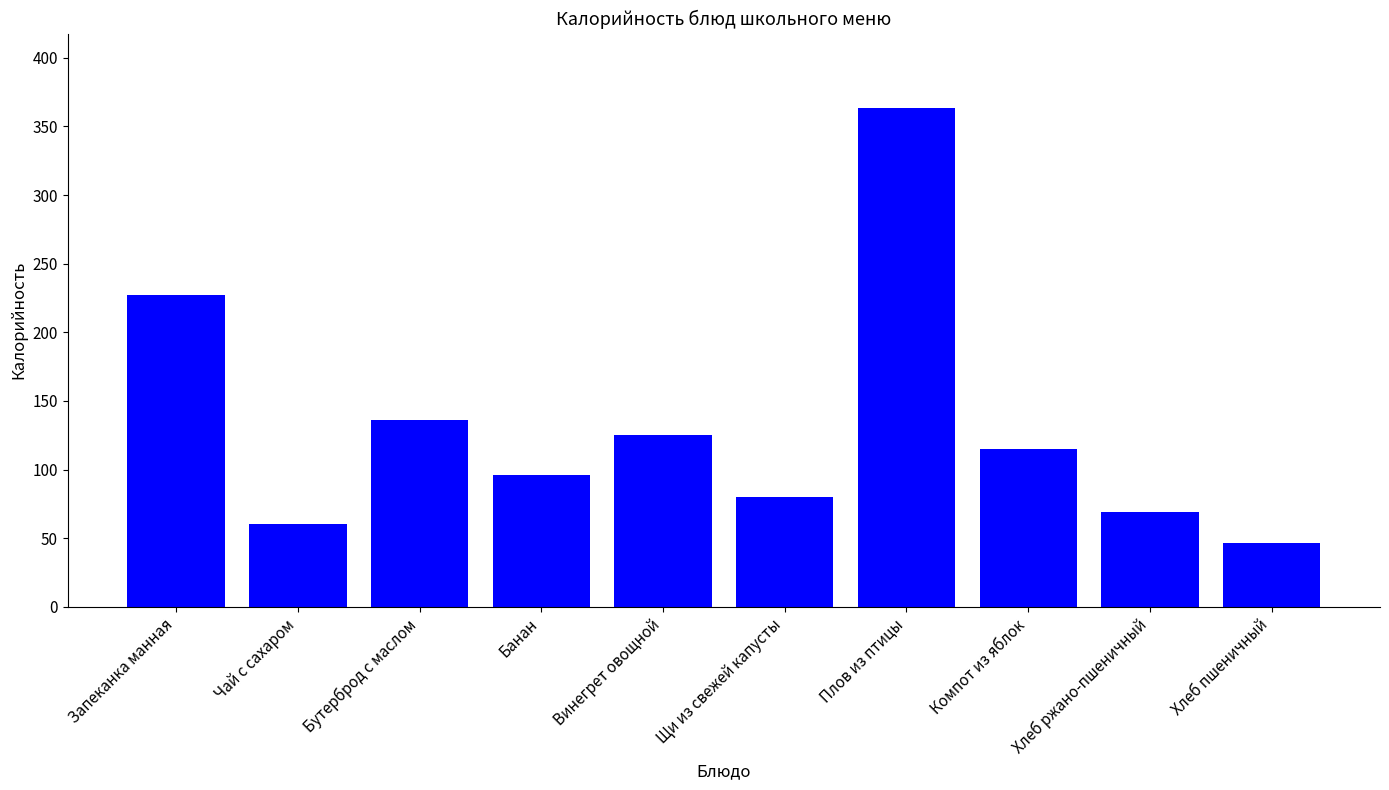

What position from the right is Винегрет овощной?

6